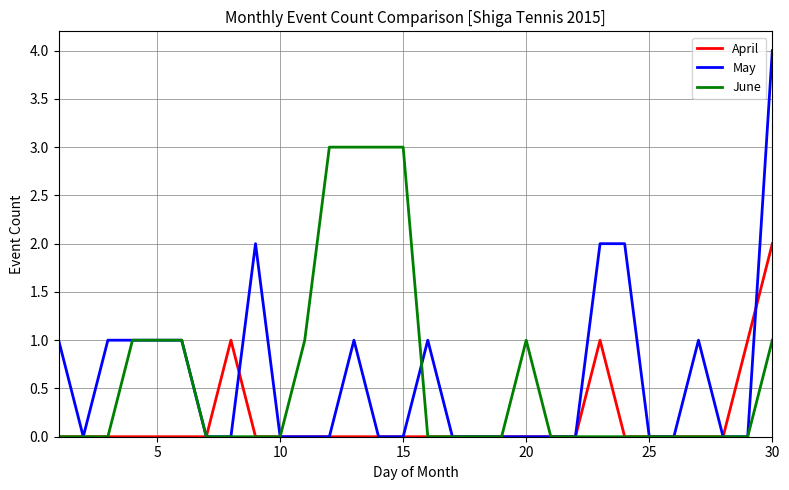

List the series in order of their peak value, highest first.

May, June, April